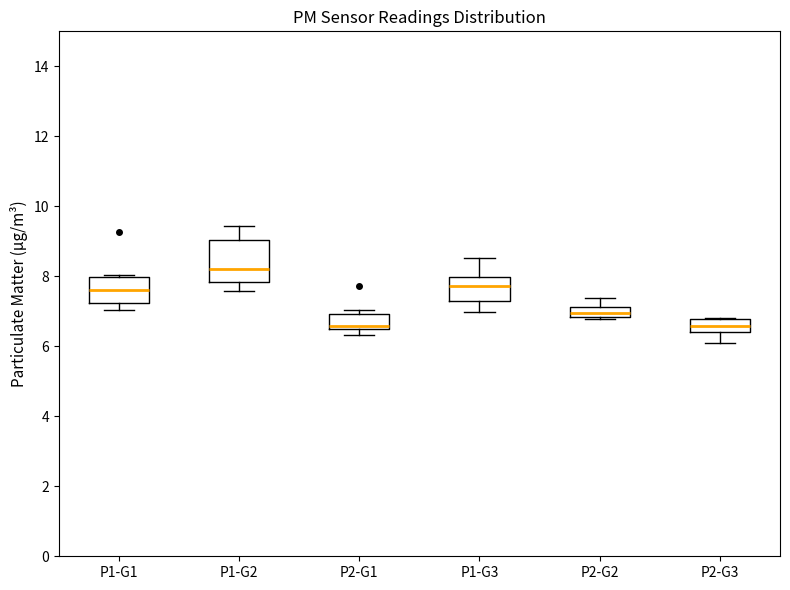

Which box's median line is the highest?

P1-G2